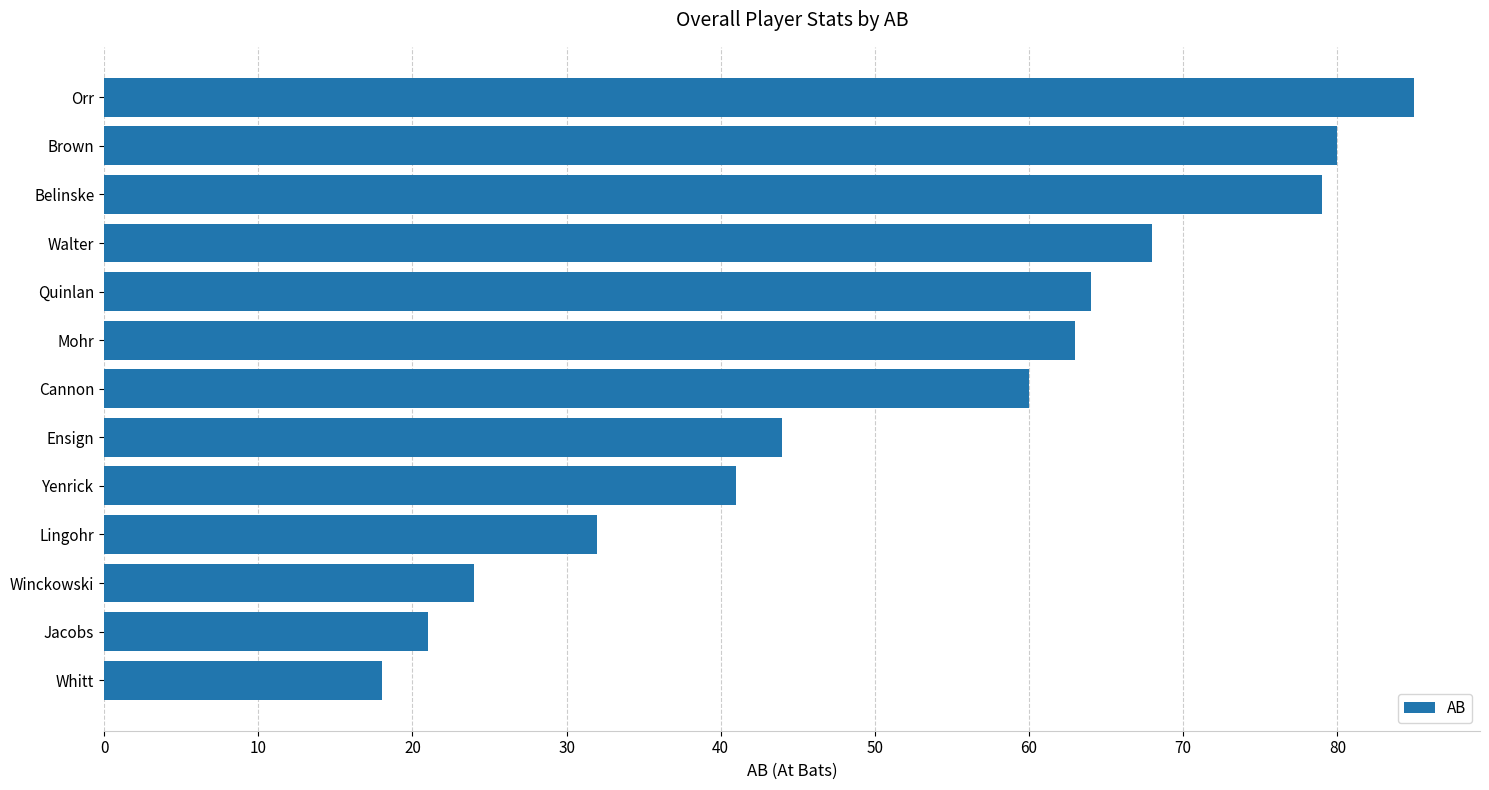

Rank the categories by value from highest to lowest.

Orr, Brown, Belinske, Walter, Quinlan, Mohr, Cannon, Ensign, Yenrick, Lingohr, Winckowski, Jacobs, Whitt